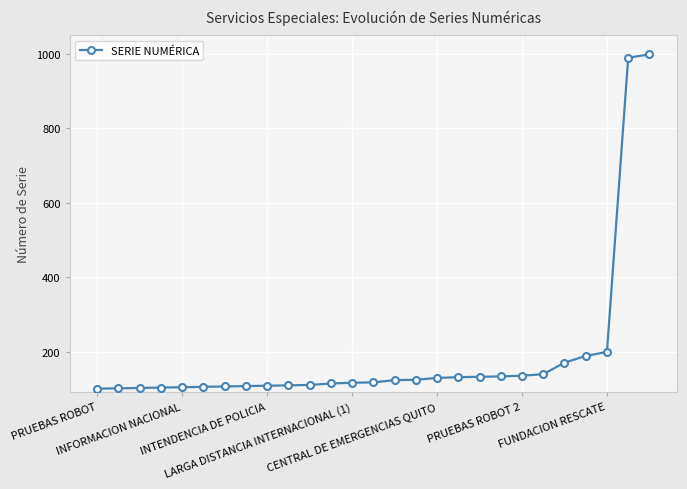

What is the greatest value displayed?

999